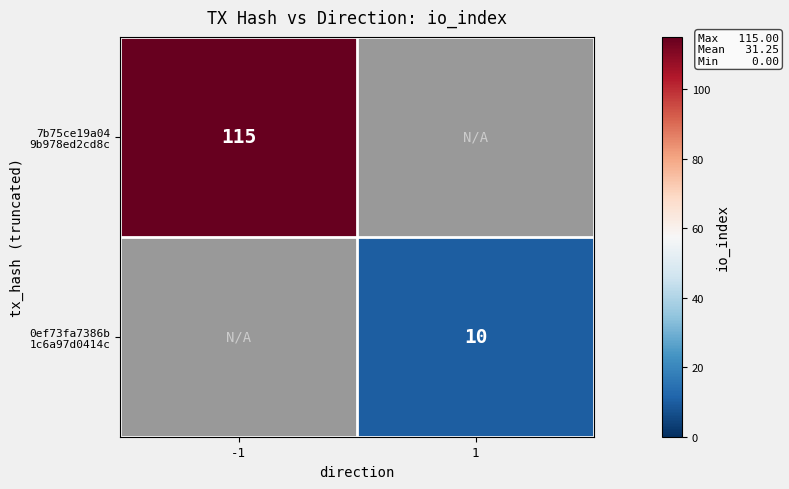

At how many categories does at least one series exceed 10?

1